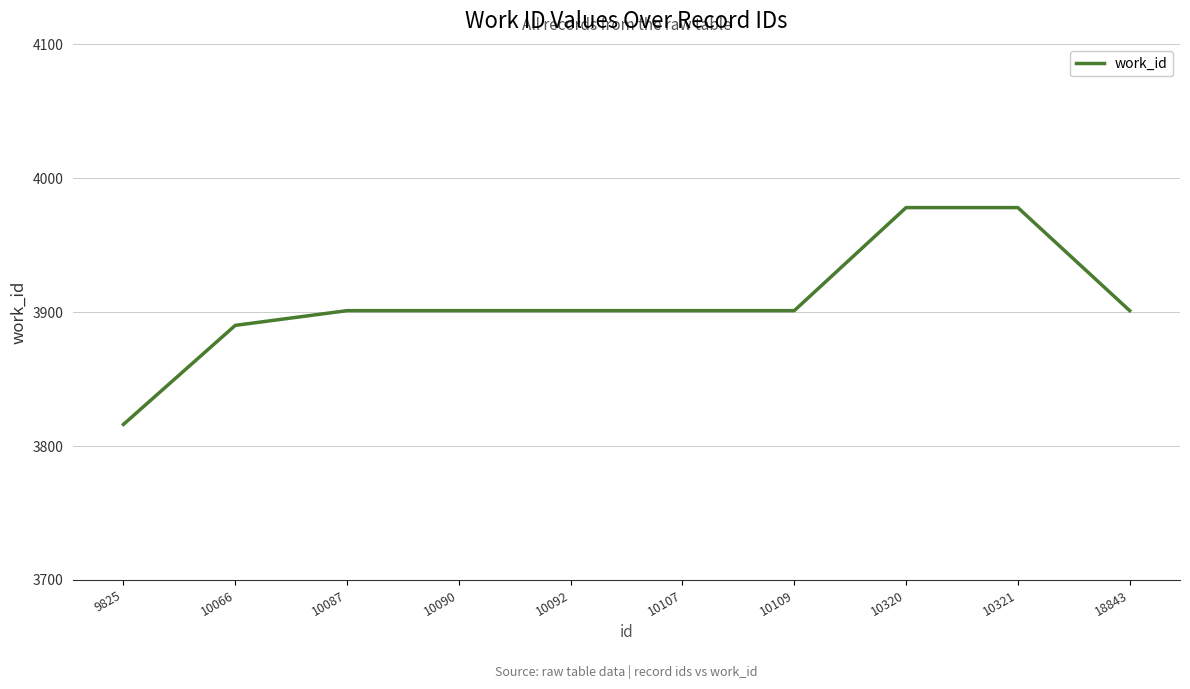

Is it true that the value at 10092 is 3901?

True